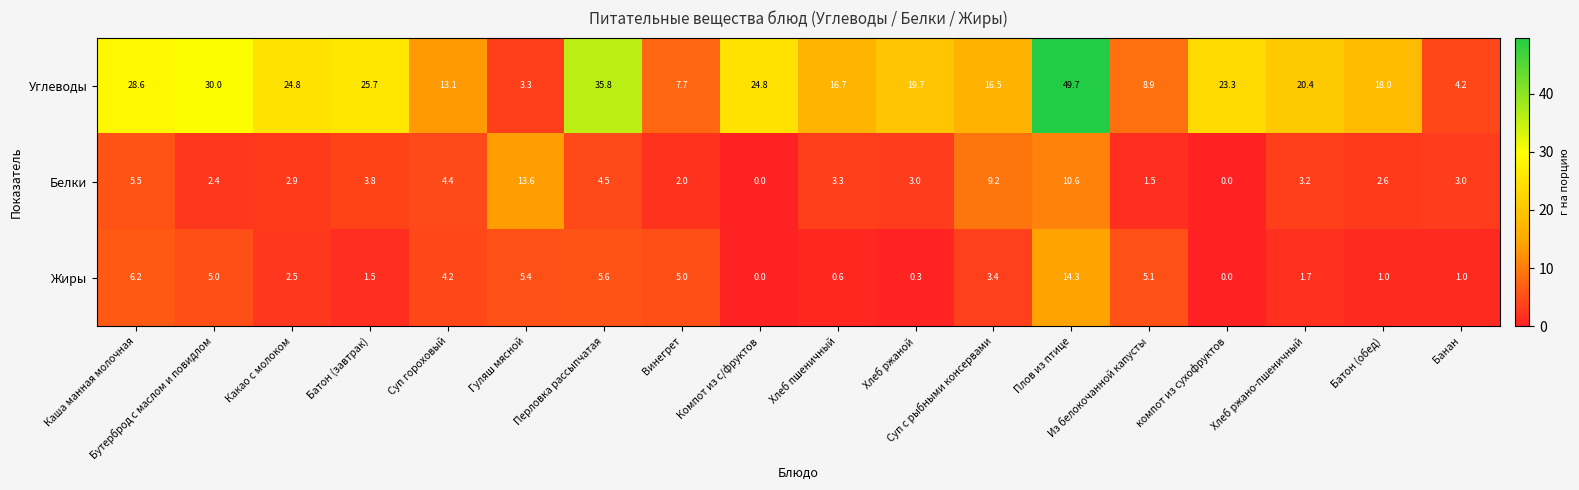

What is the spread (max minus min) of values at Суп гороховый?

8.9